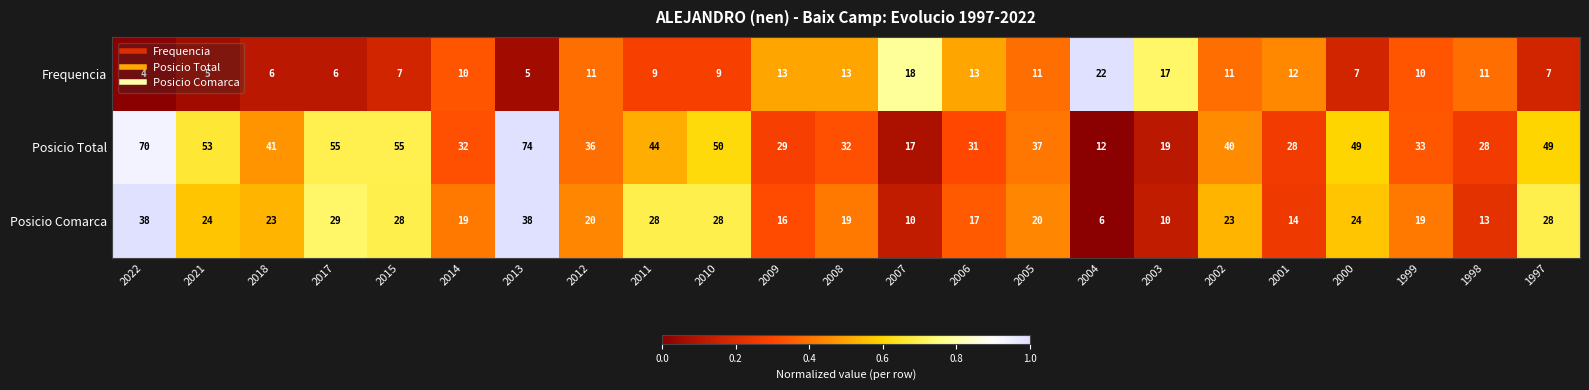

Rank the series by their maximum value, from lowest to highest.

Frequencia, Posicio Comarca, Posicio Total